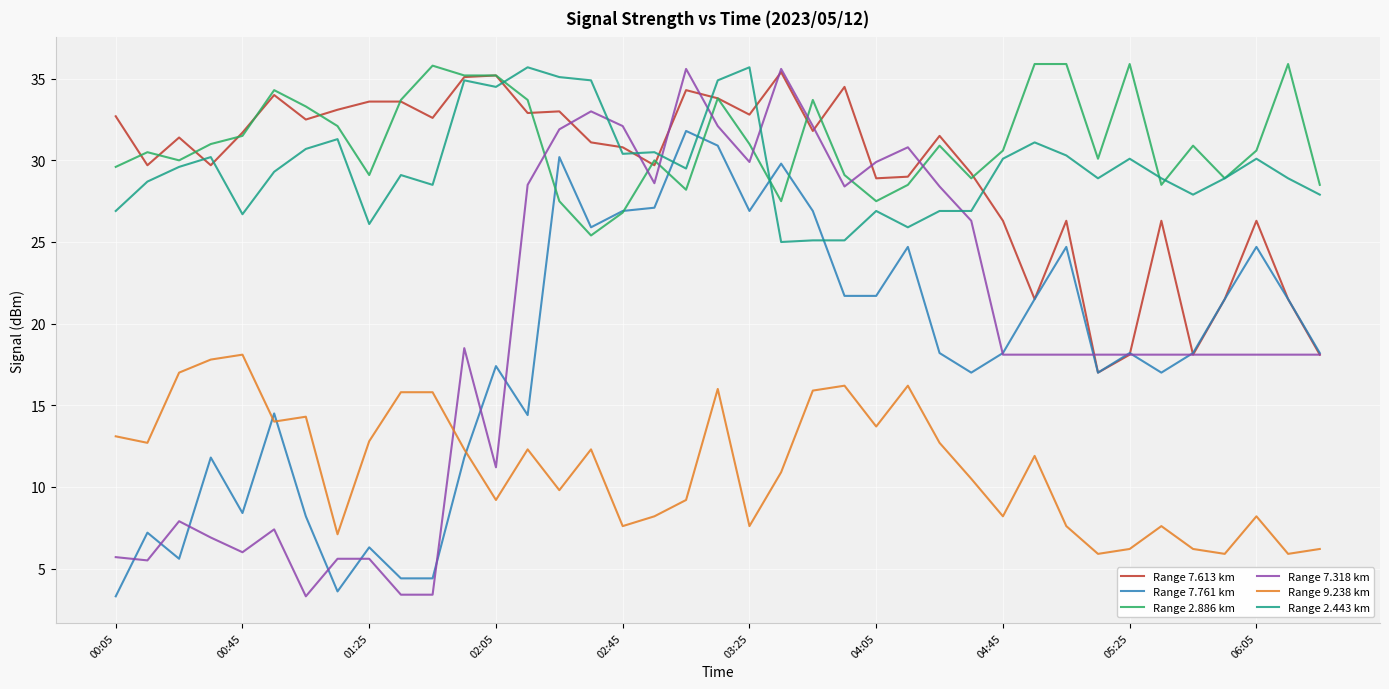

What is the smallest value displayed?

3.3